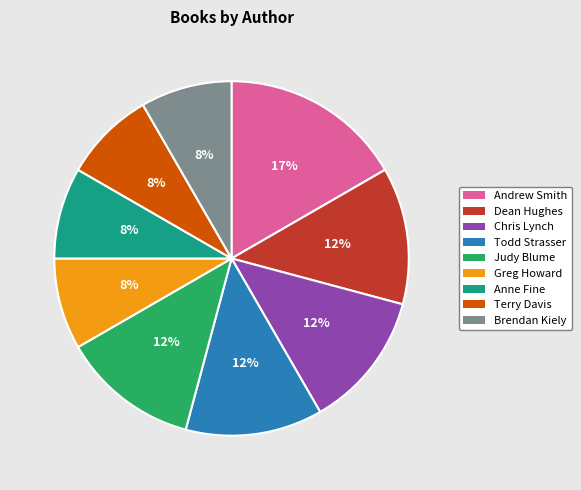

The Judy Blume slice represents 12% of the pie. True or false?

True